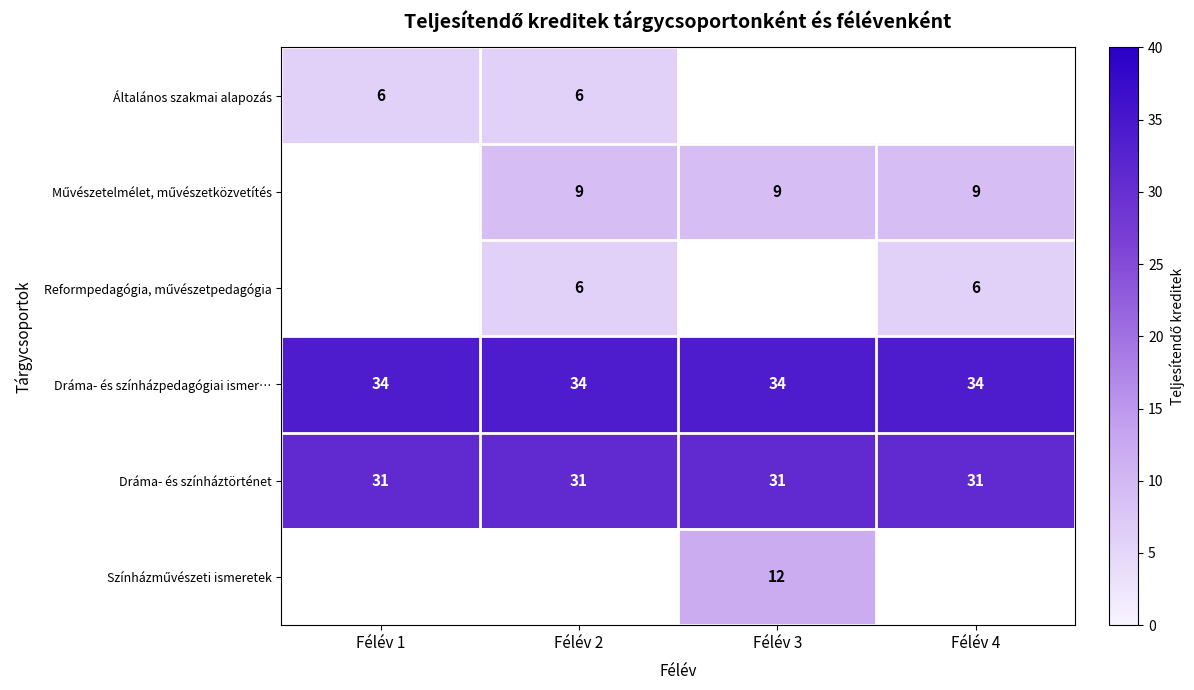

Is it true that Dráma- és színházpedagógiai ismer… equals 34 at Félév 3?

True